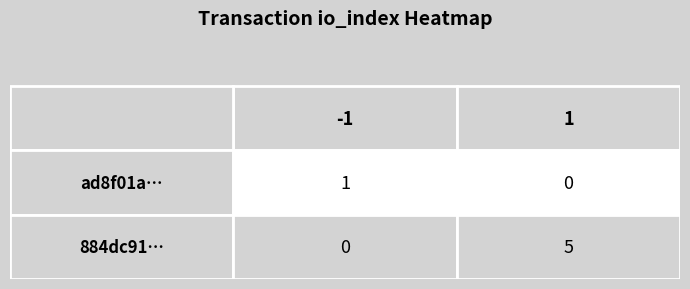

What is the approximate value of ad8f01aae00bf5b2c0dc800aab2744dbe72d37c at direction?

-1